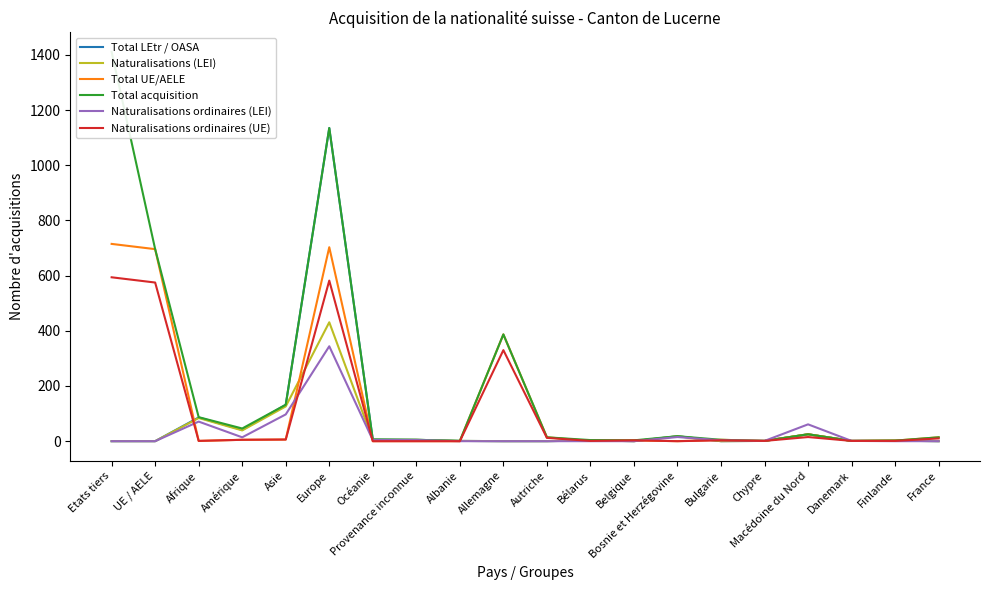

True or false: Total LEtr / OASA has more than 0 points higher than both neighbors.

True